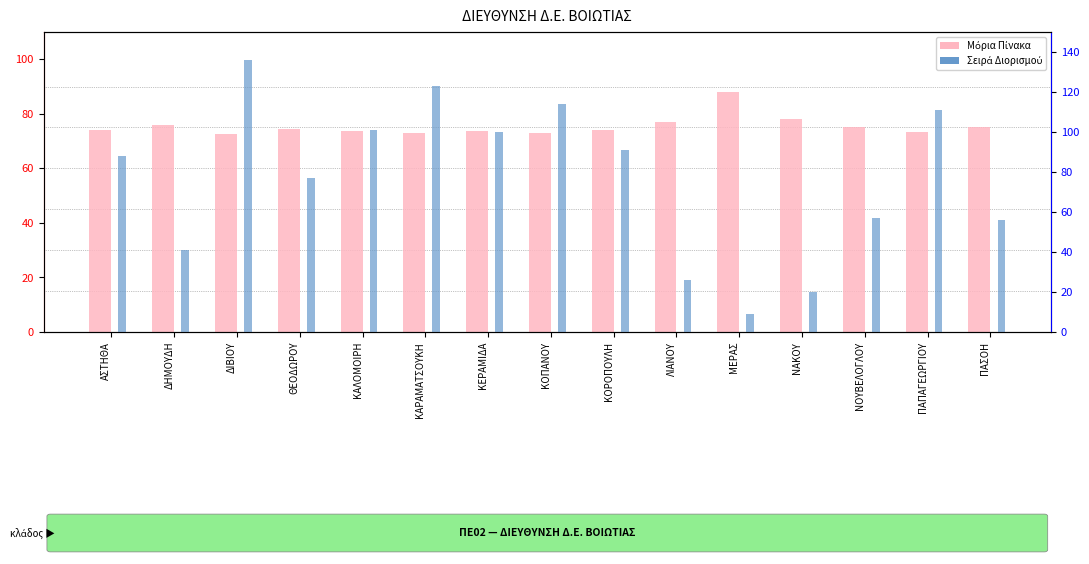

At which label does Μόρια Πίνακα first exceed 74?

ΔΗΜΟΥΔΗ